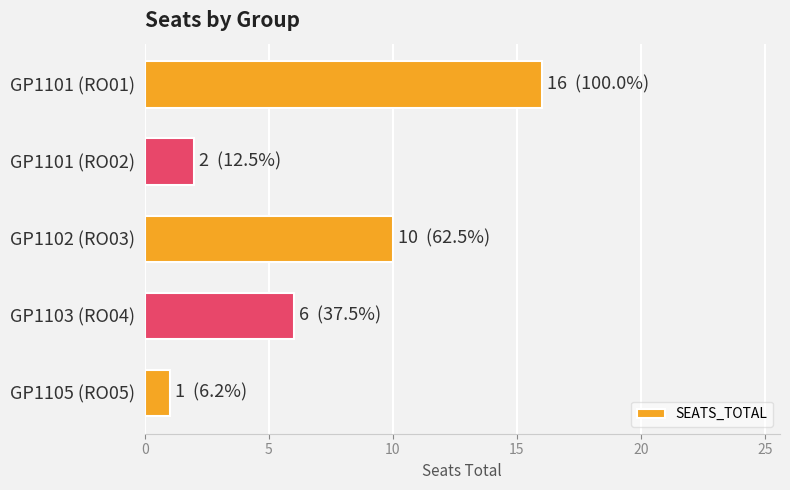

What is the difference between the maximum and minimum values?

15